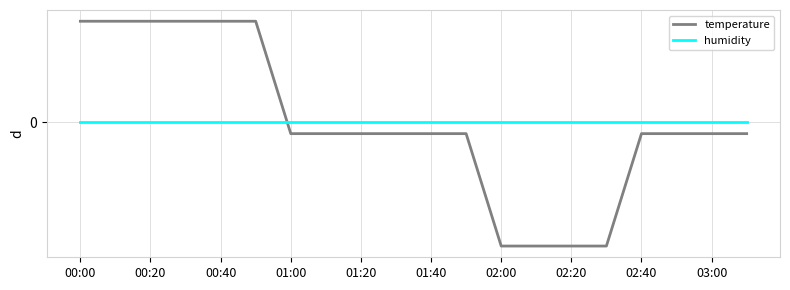

Rank the series by their average value, from lowest to highest.

temperature, humidity